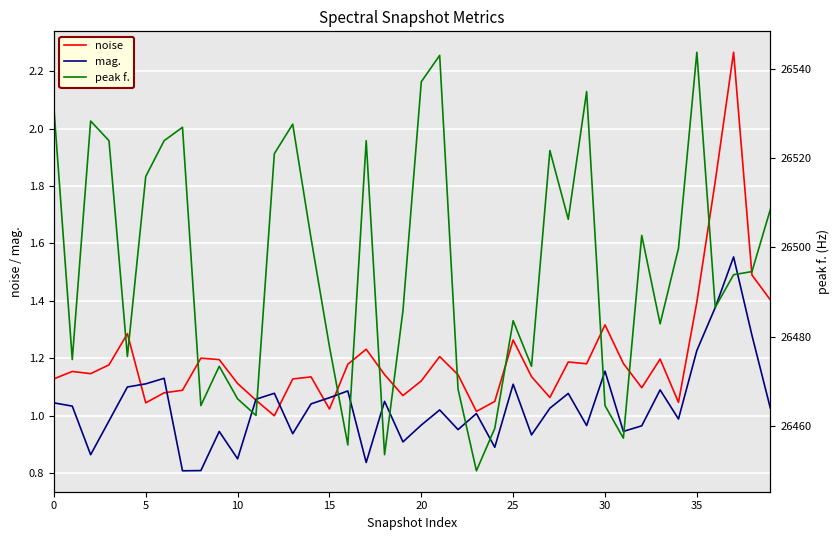

At which label is mag. closest to 1?

23